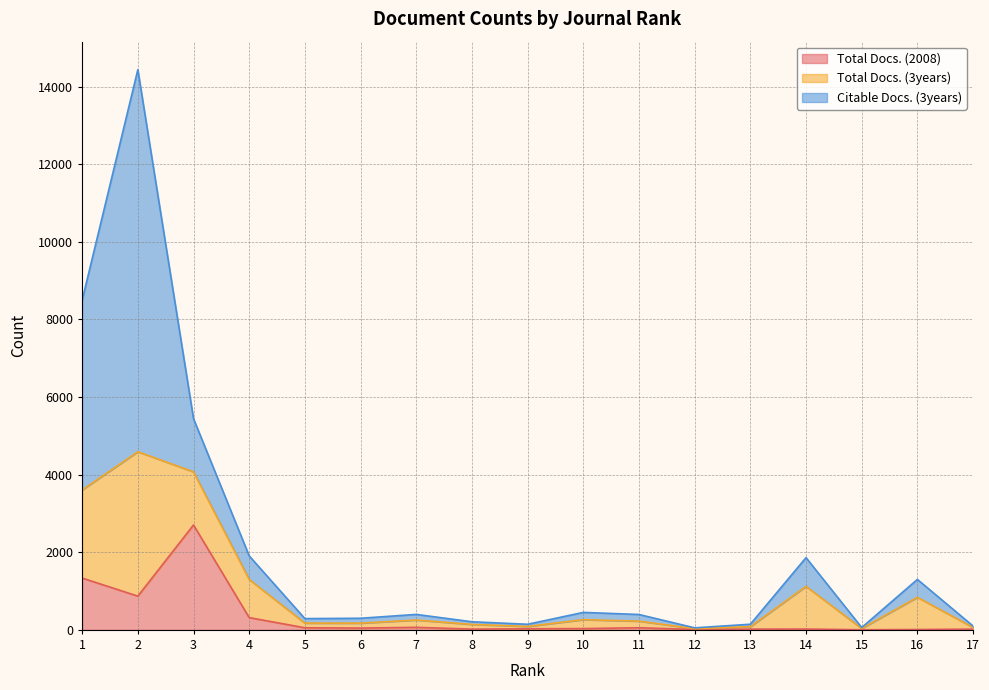

Is it true that Total Docs. (2008) equals 37 at 5?

False